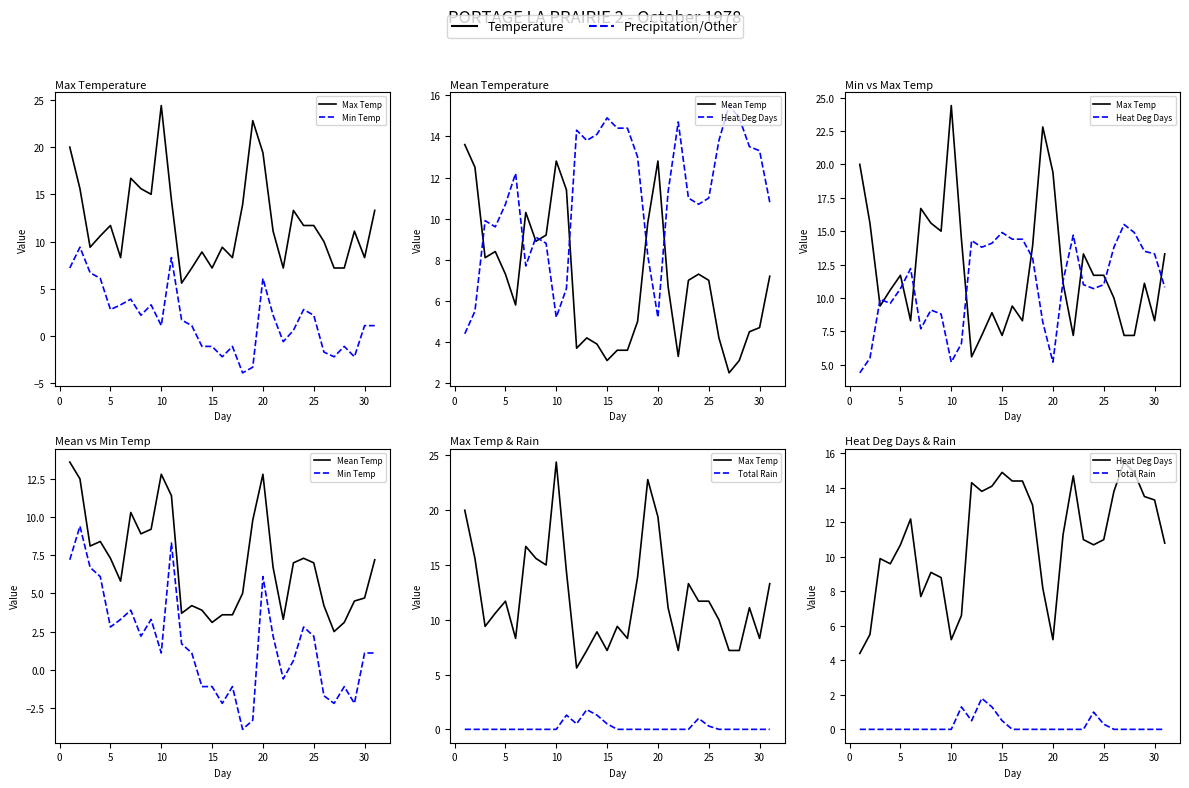

True or false: Total Rain and Mean Temp intersect in this chart.

False